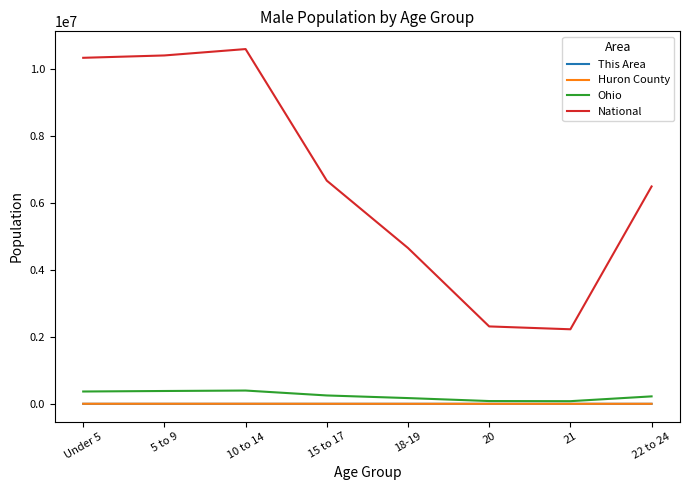

What is the maximum value shown in the chart?

10579862